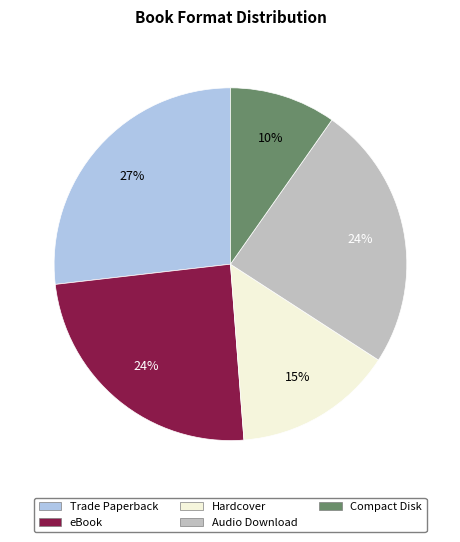

Count the number of slices in the pie.

5